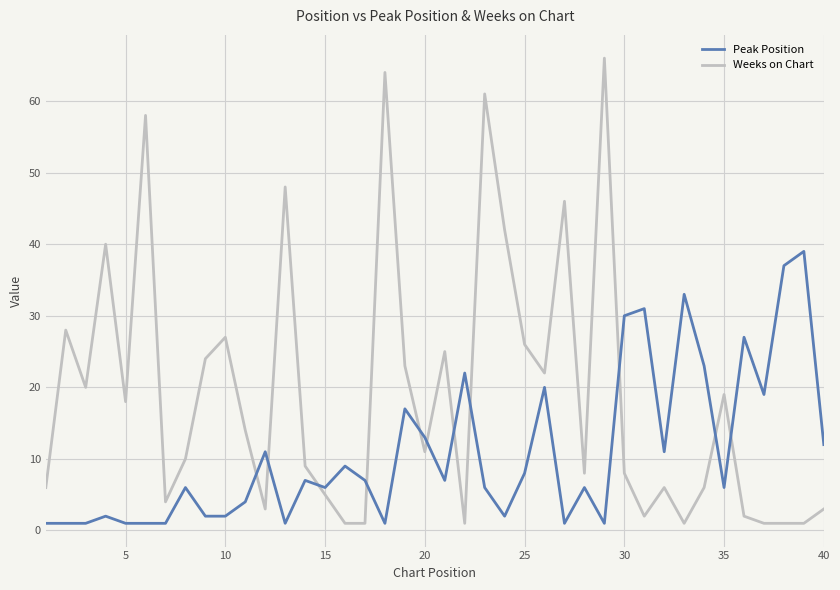

What is the average value of the Peak Position series?

11